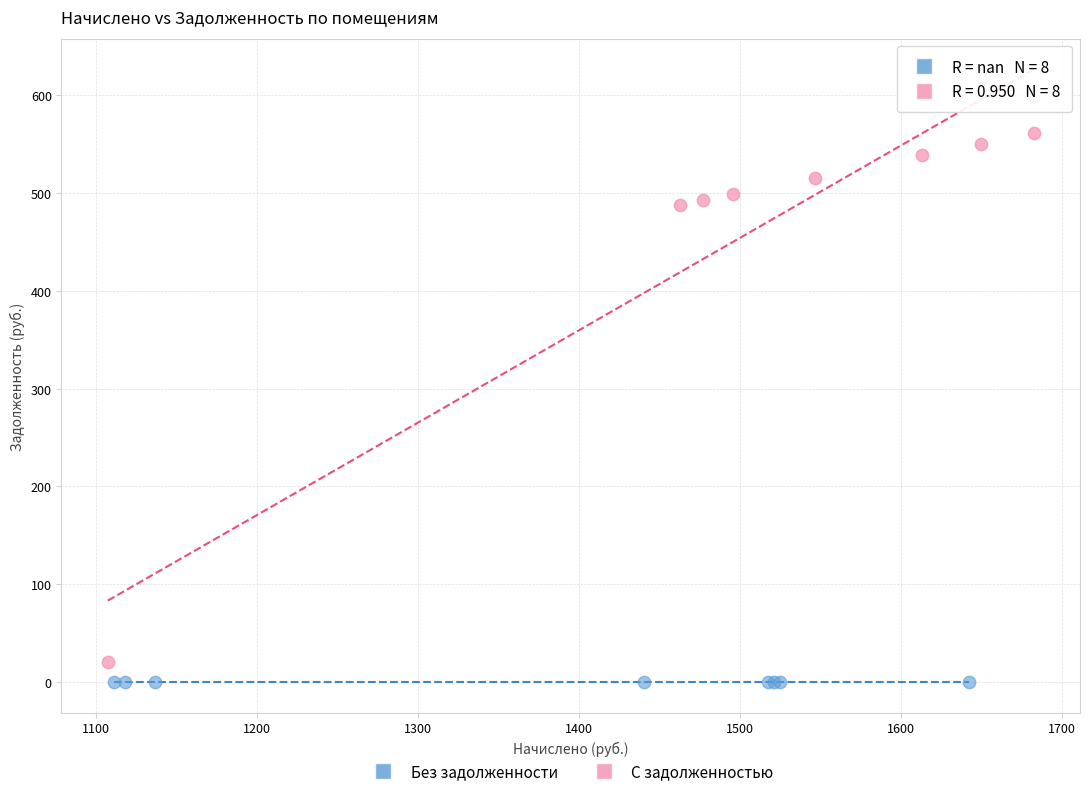

Which series reaches the minimum Y coordinate?

Без задолженности